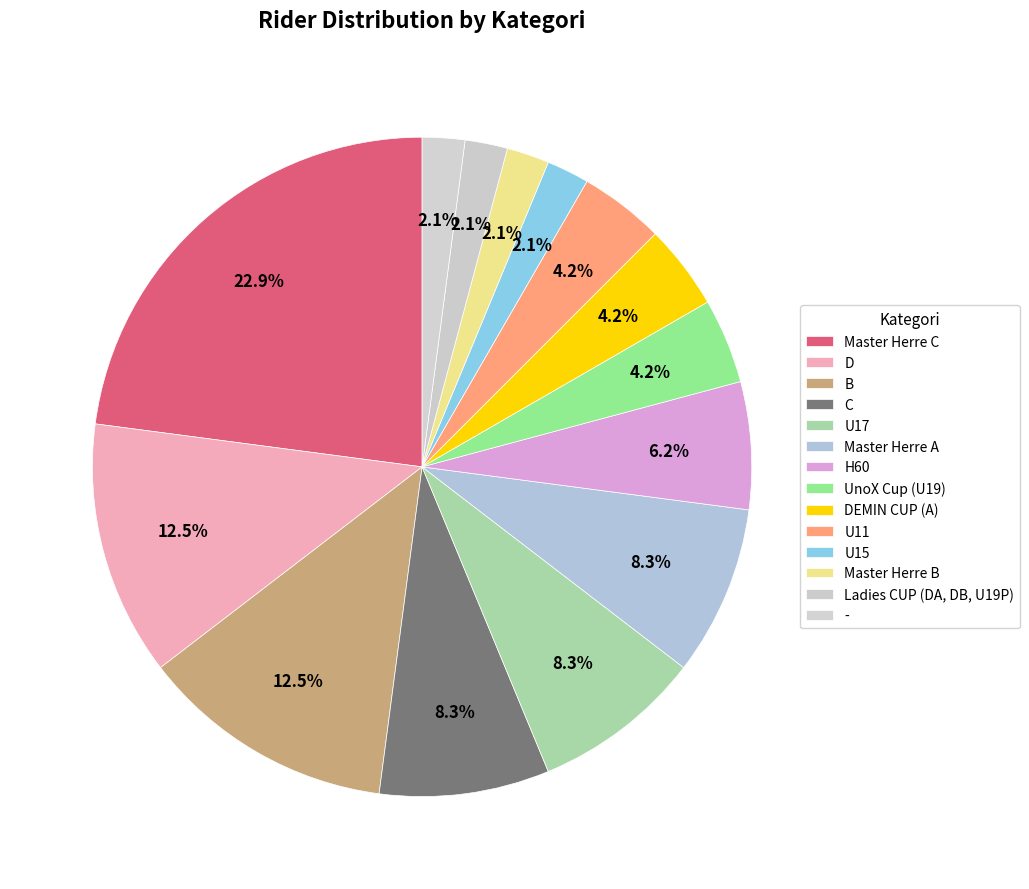

To the nearest percent, what is the difference between the largest and smallest slice percentages?

21%